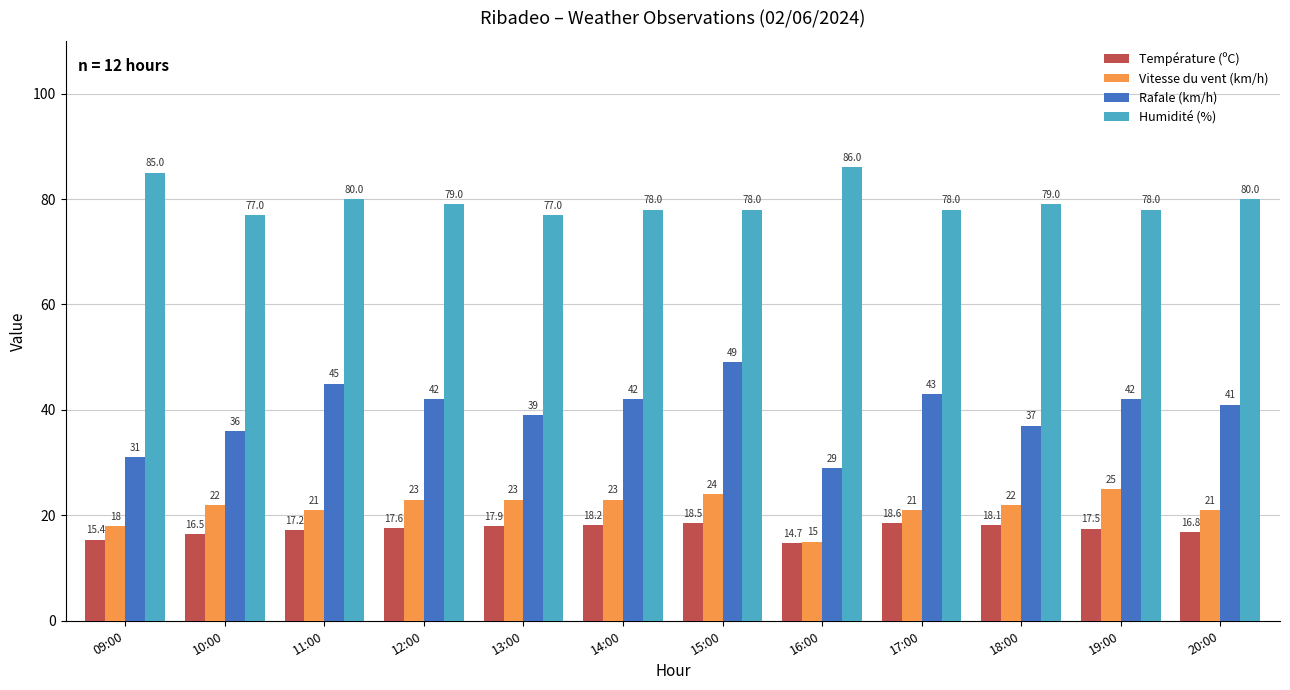

True or false: Humidité (%) has a value of 111.9 at 14:00.

False